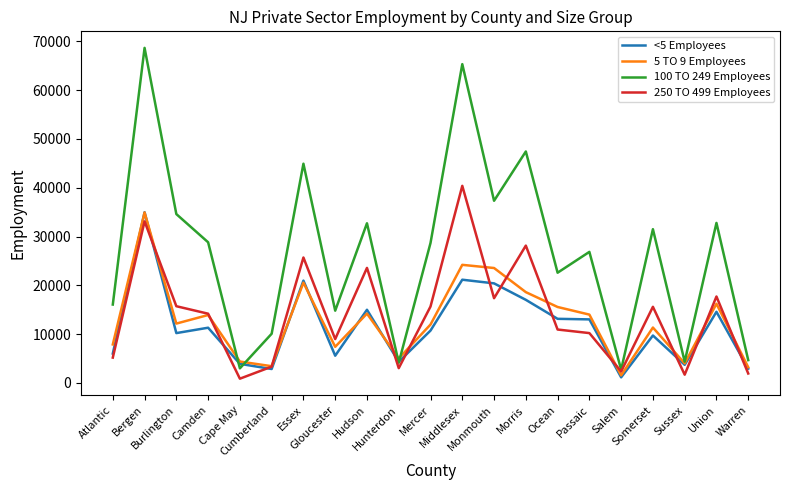

What are all the series names shown in the legend?

<5 Employees, 5 TO 9 Employees, 100 TO 249 Employees, 250 TO 499 Employees